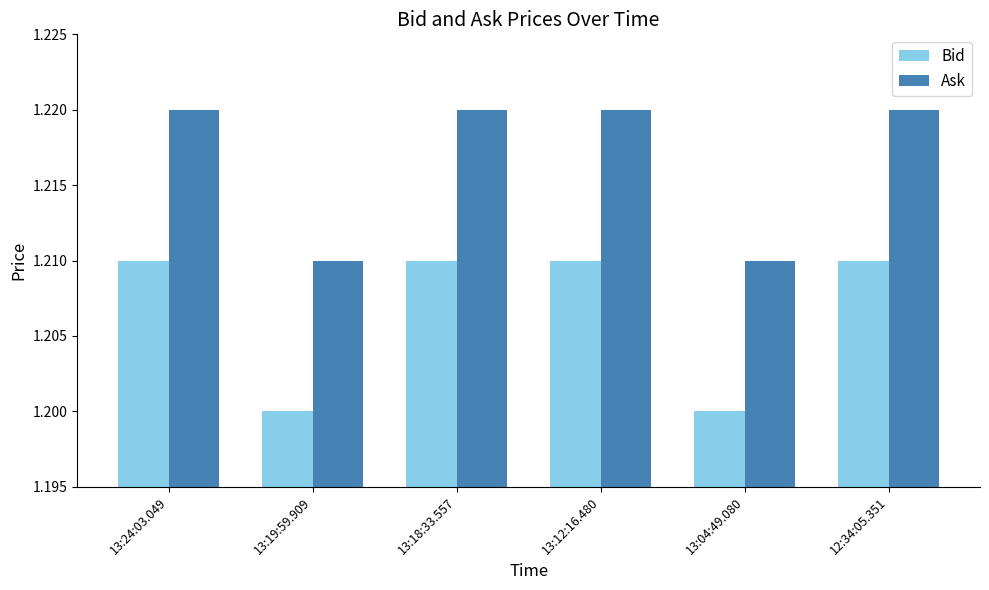

At 12:34:05.351, list the series in order from smallest to largest.

Bid, Ask